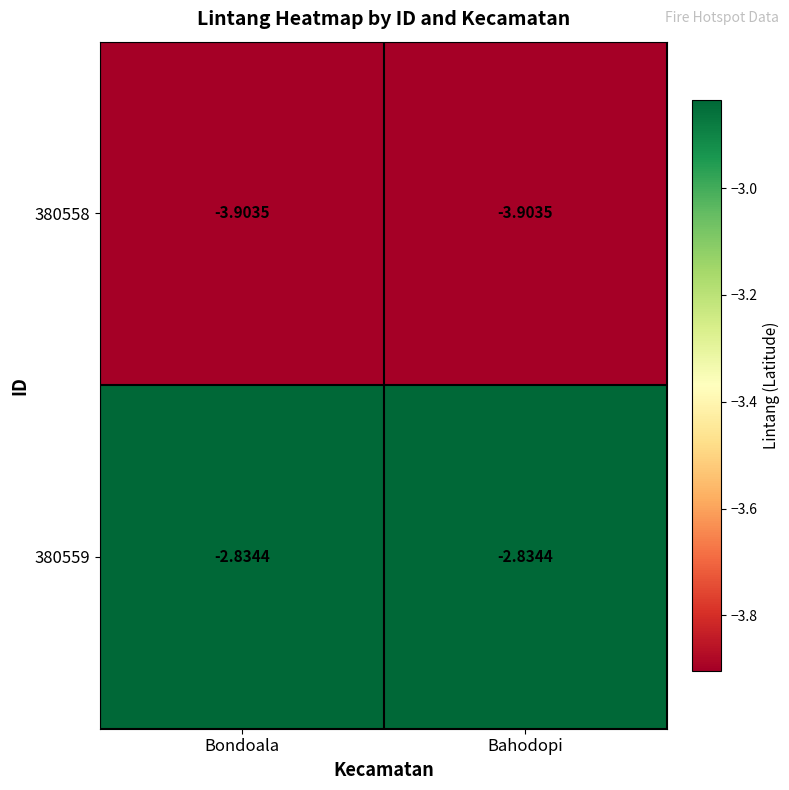

Is the value of 380558 at Bondoala greater than the value of 380559 at Bahodopi?

No